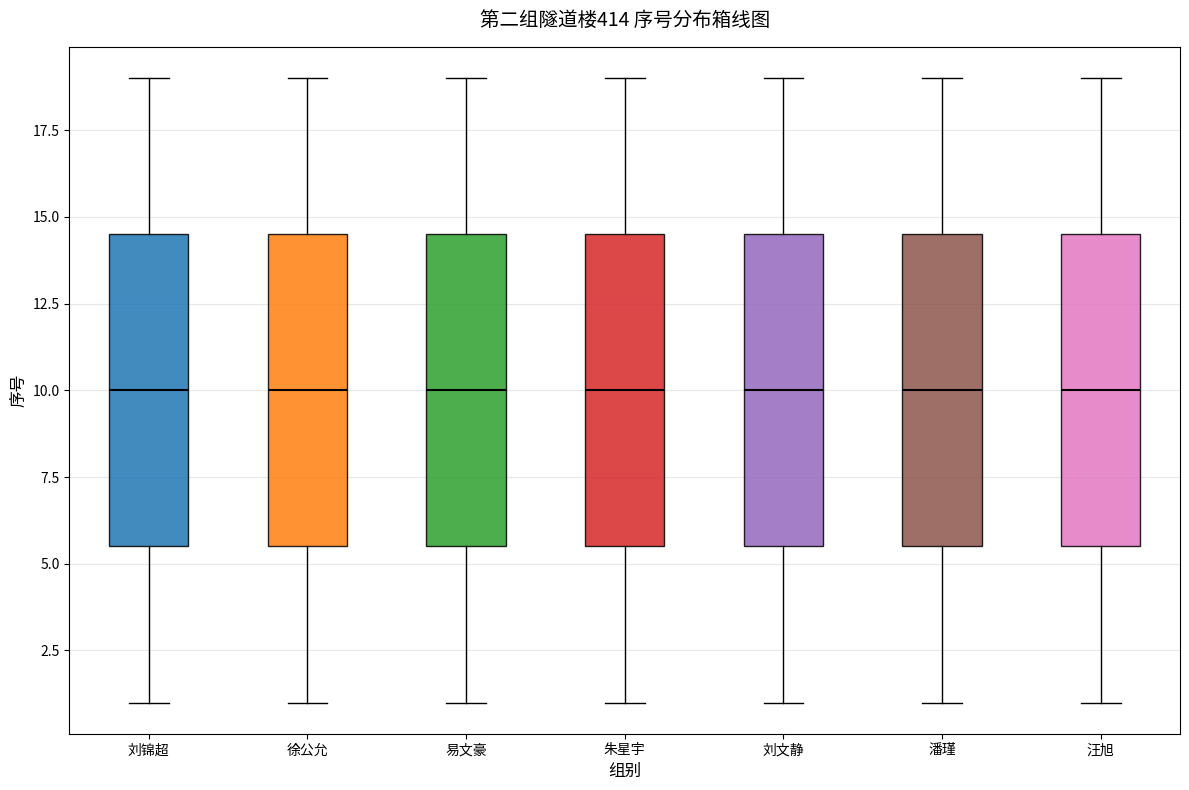

Where is the lower edge of the box for 朱星宇 on the y-axis? The values are not printed on the chart, so give them approximately, as read against the axis.

5.5